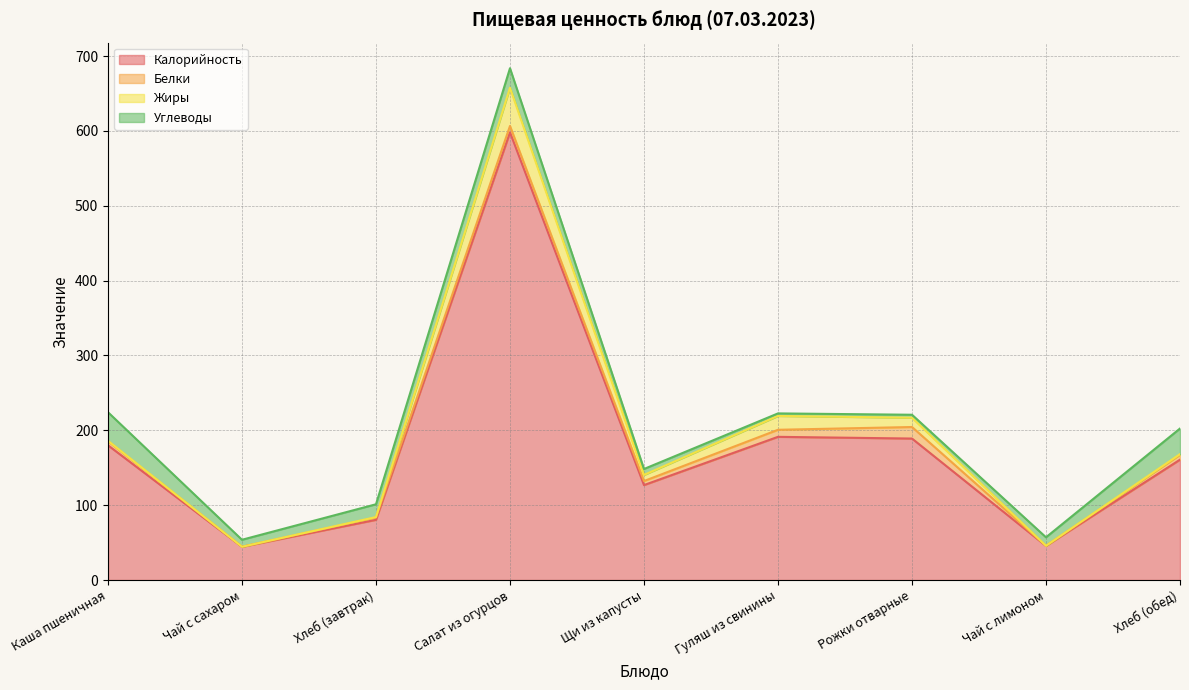

Which series has the widest spread of values?

Калорийность